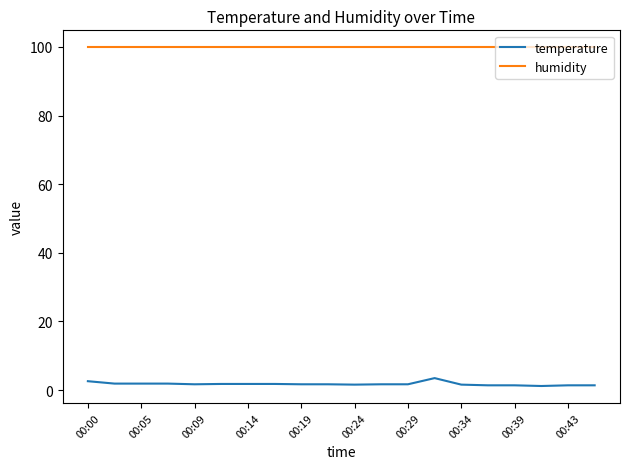

Rank the series by their average value, from highest to lowest.

humidity, temperature